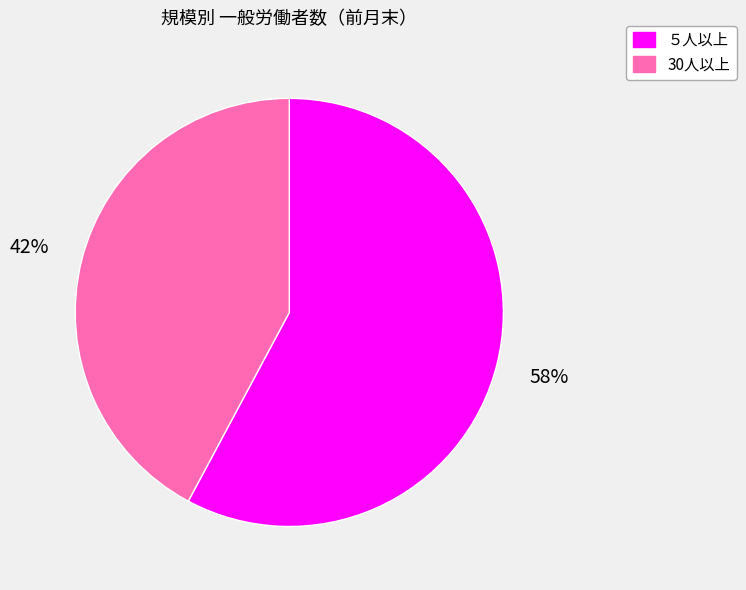

How many segments does this pie chart have?

2